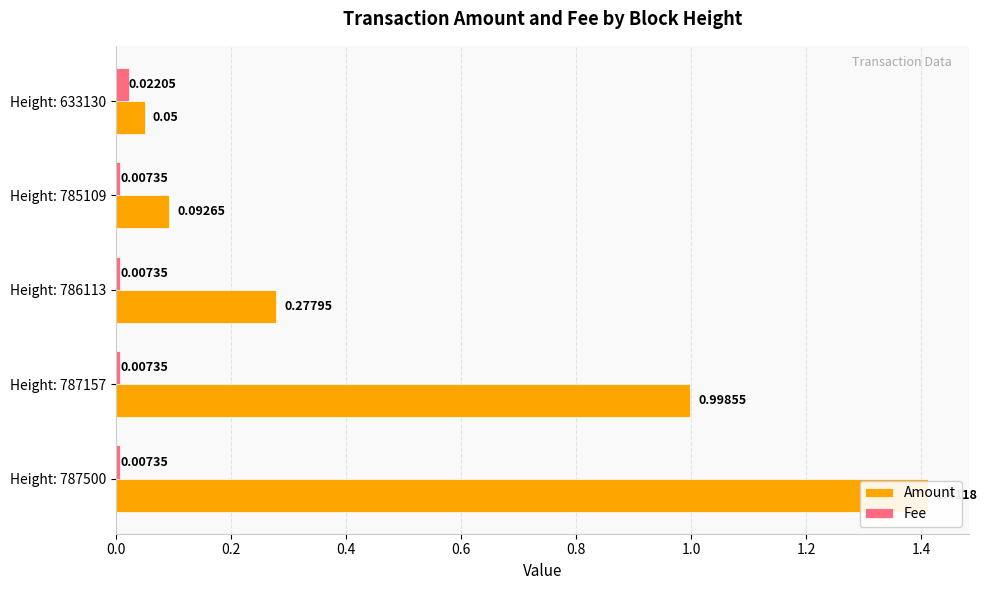

How many Fee values are between 0 and 1?

5